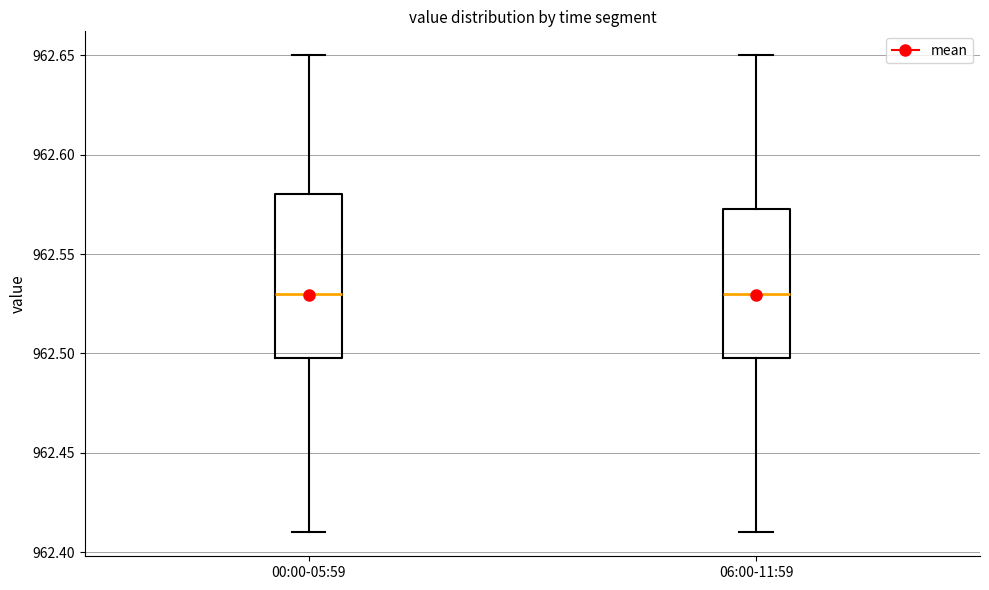

Comparing the boxes themselves (not the whiskers), which one is the tallest?

00:00-05:59